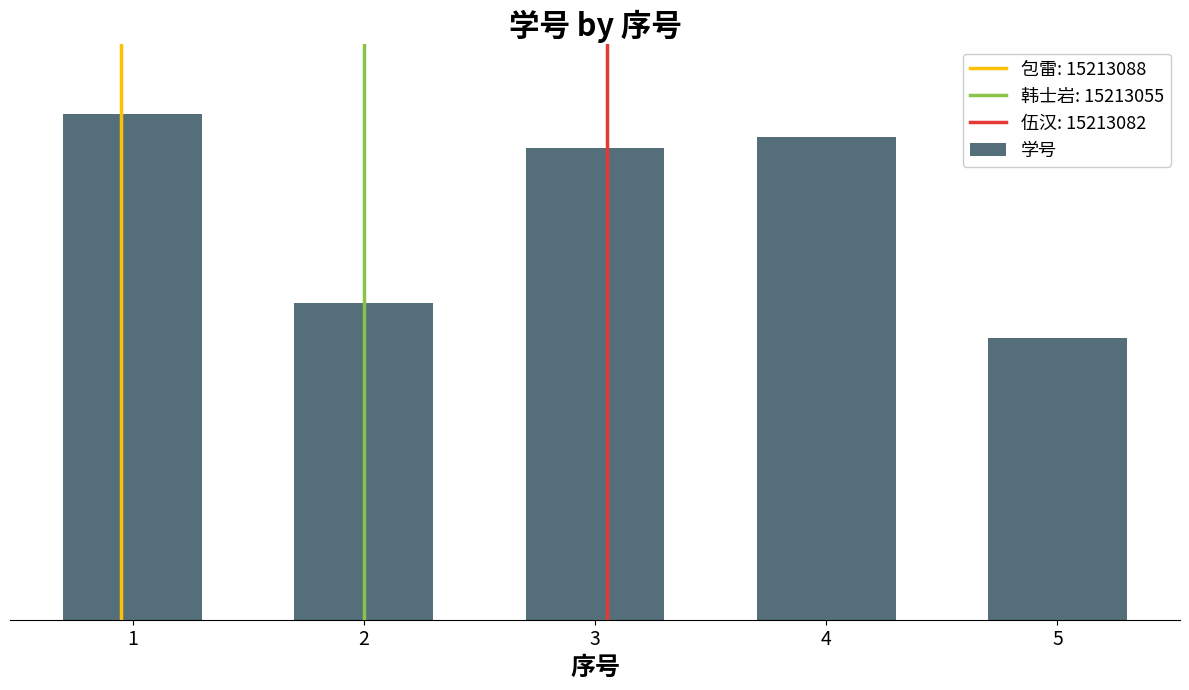

Is it true that the value at 1 is 15213088?

True